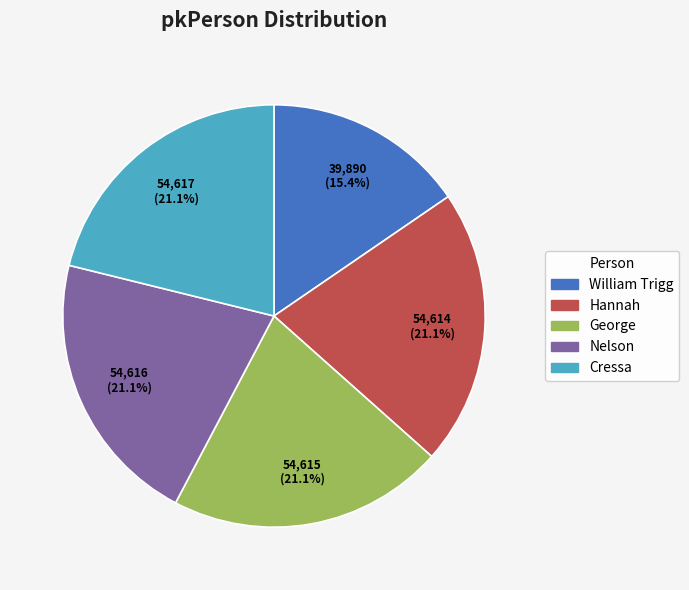

True or false: Nelson accounts for 21% of the total.

True